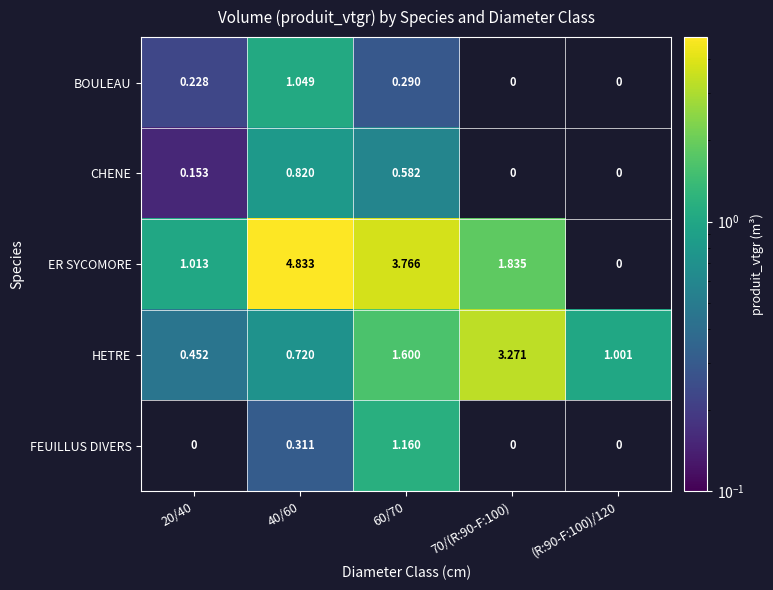

What is the smallest value displayed?

0.2